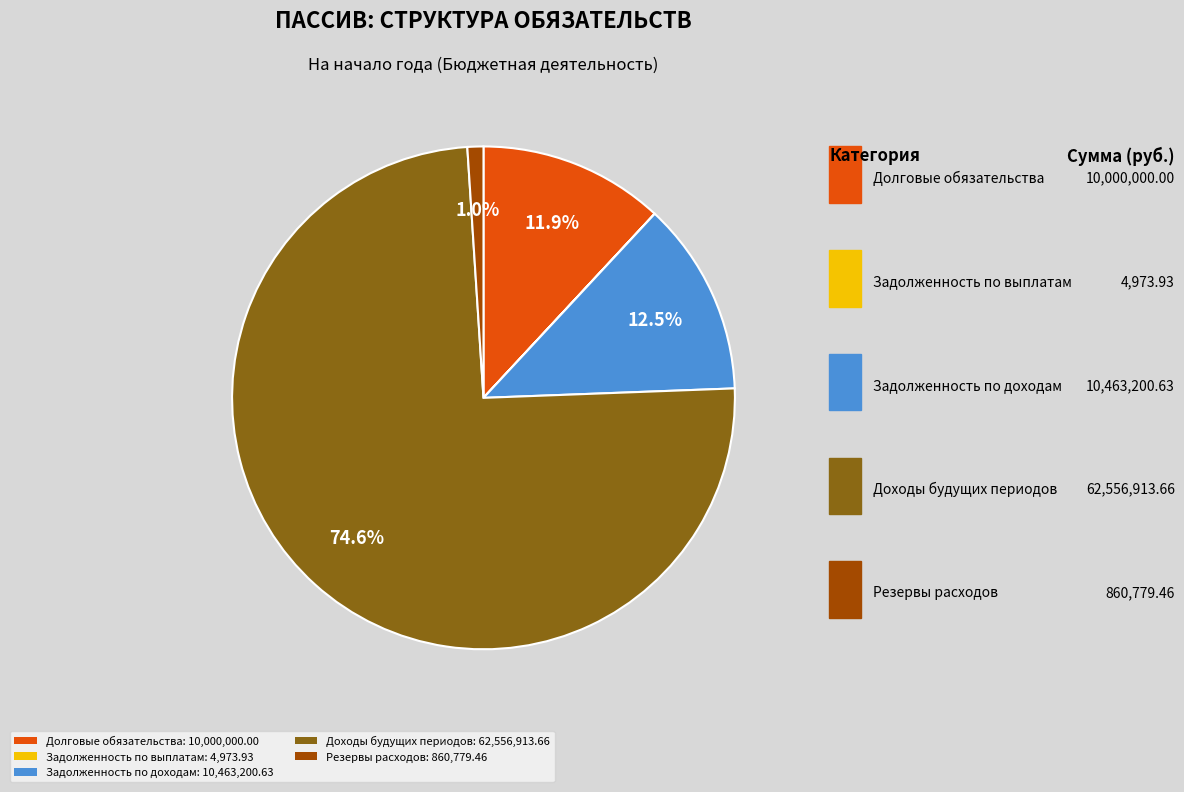

Between Долговые обязательства: 10,000,000.00 and Доходы будущих периодов: 62,556,913.66, which is larger?

Доходы будущих периодов: 62,556,913.66